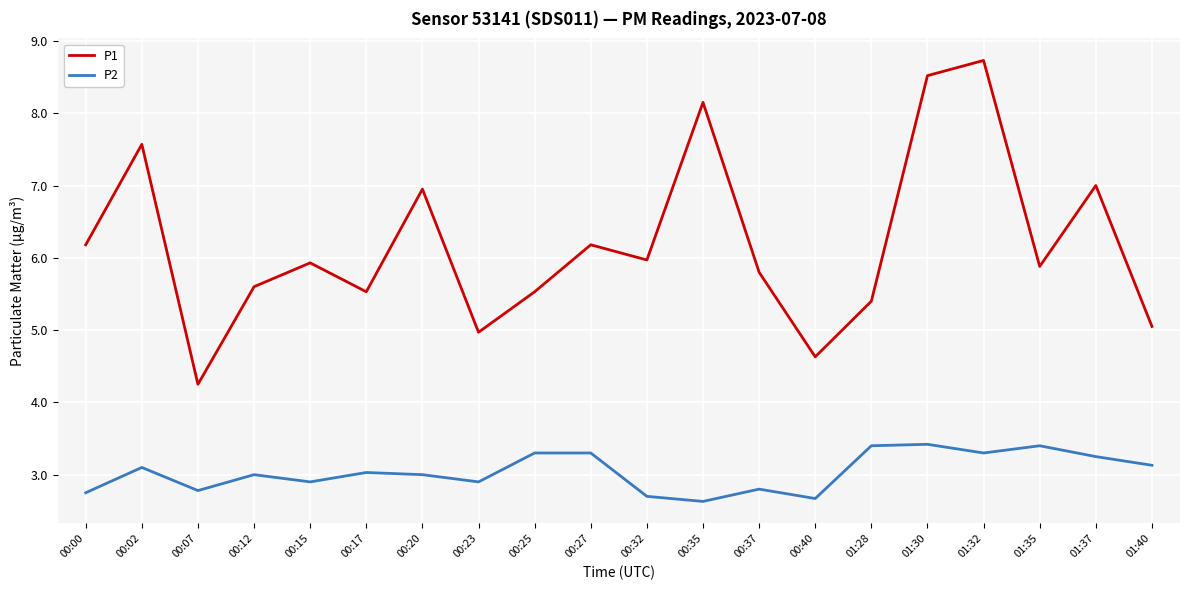

What position from the left is 00:40?

14